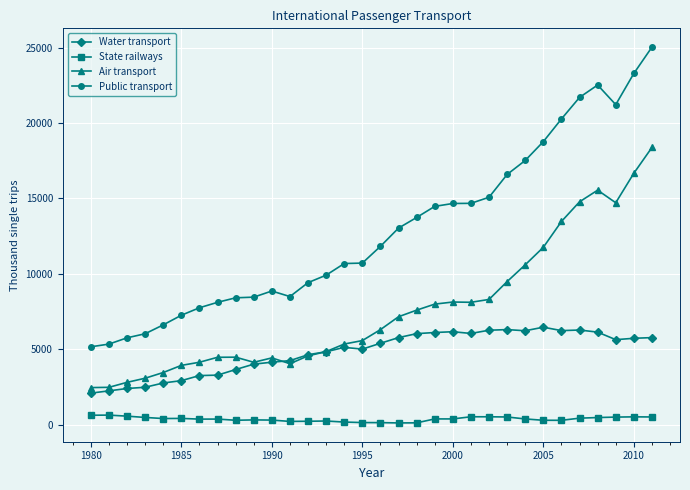

At how many categories does at least one series exceed 20737?

5